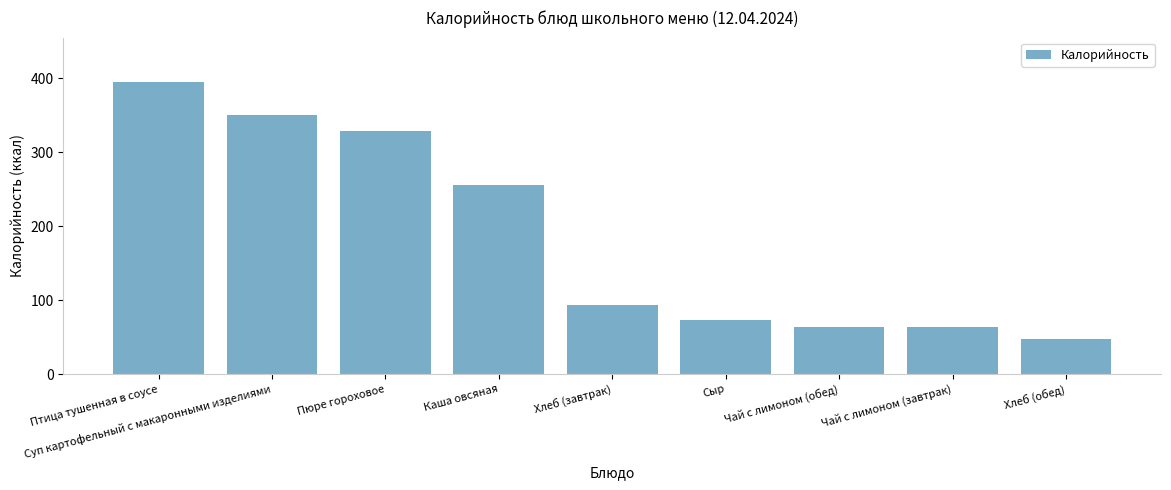

The chart shows a value of 477.7 at Суп картофельный с макаронными изделиями. True or false?

False